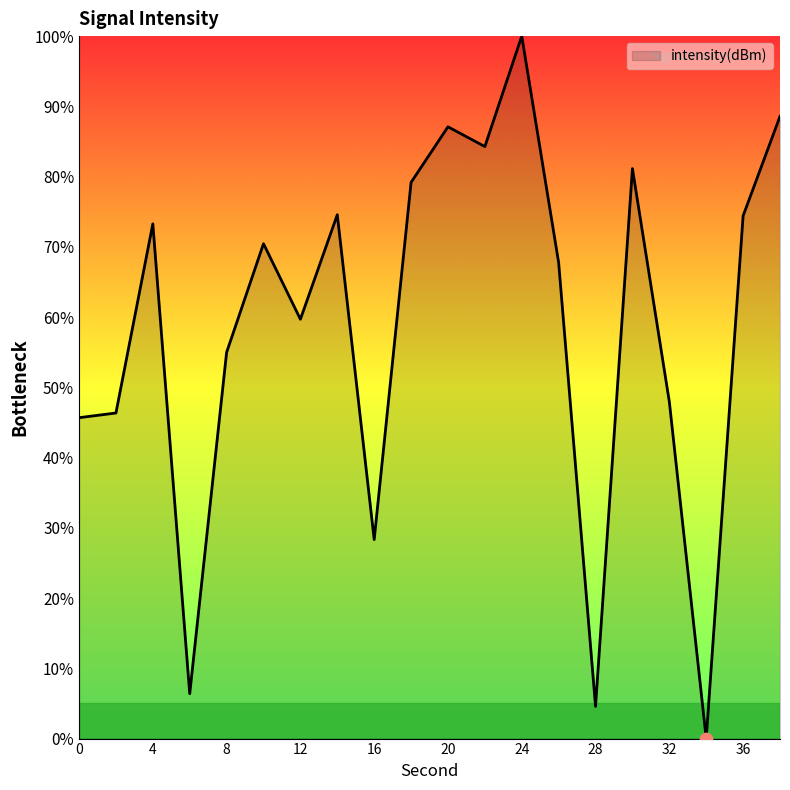

What is the greatest value displayed?

100.0